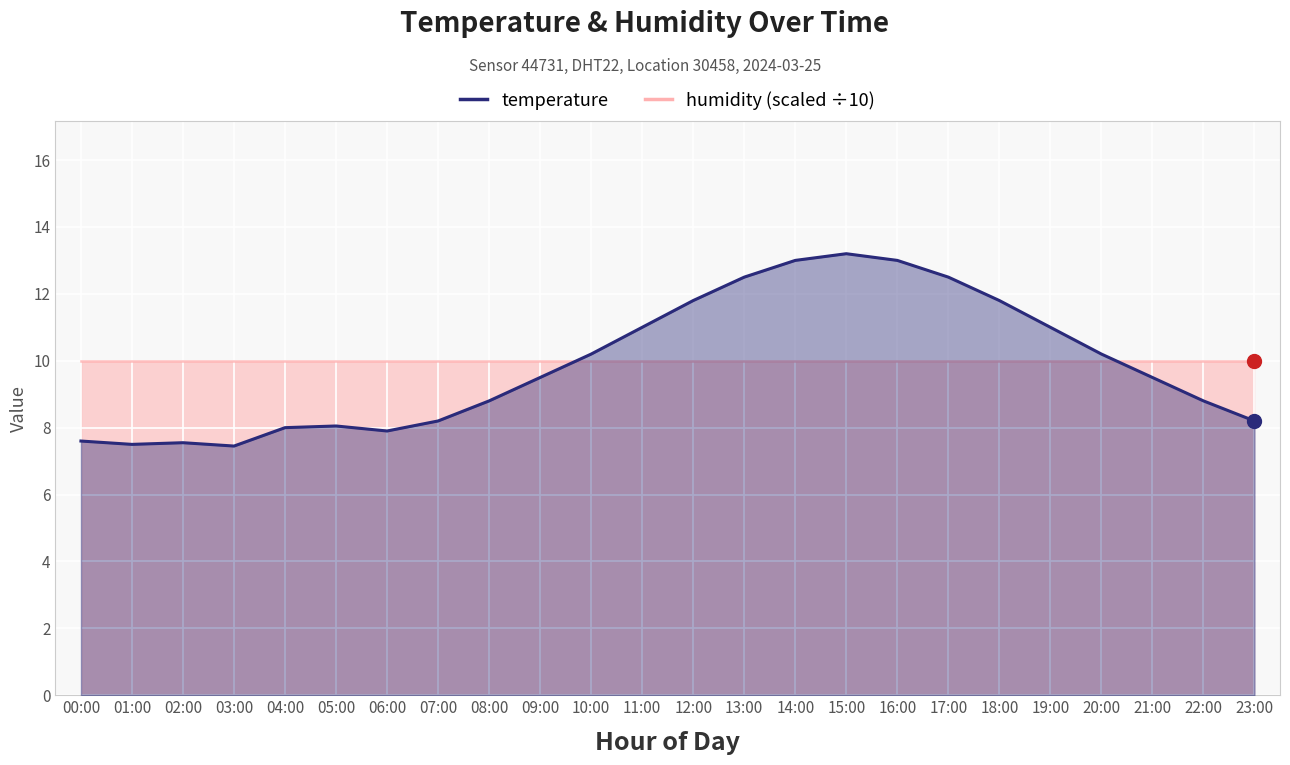

Which has a higher value, 13:00 or 10:00?

13:00